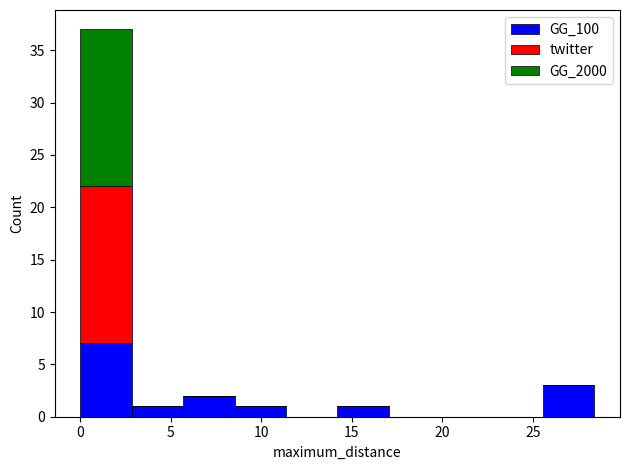

What is the total height of the stacked bar covering 5.5 to 8.5 on the x-axis? Neither the bar edges nor the heights are printed on the chart, so give them approximately, as read against the axes.

2